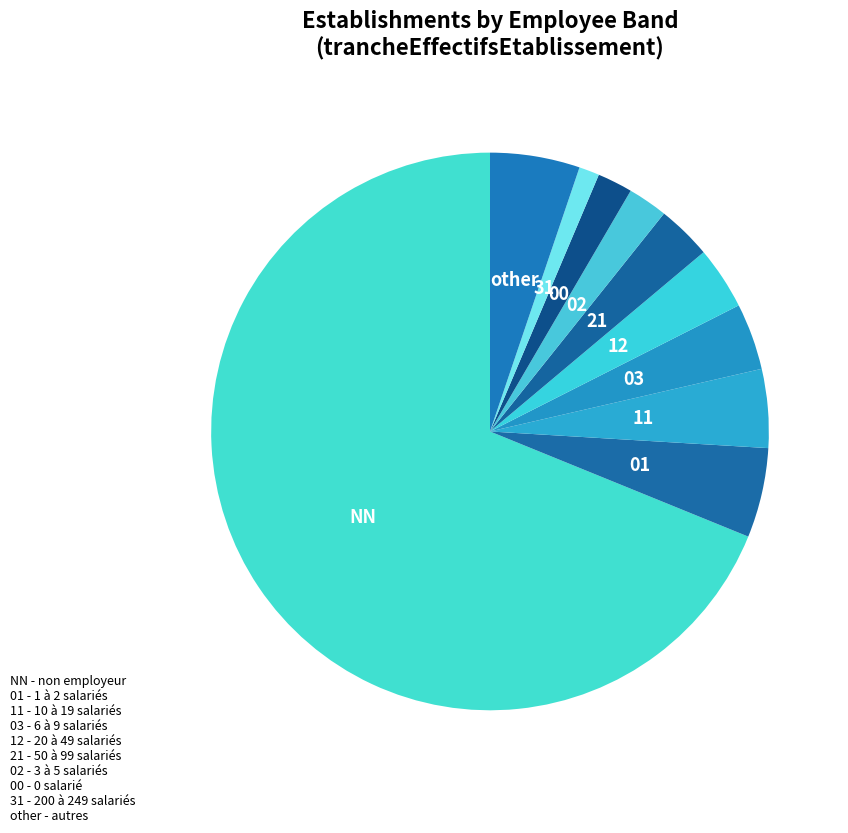

Which slice is the largest?

NN